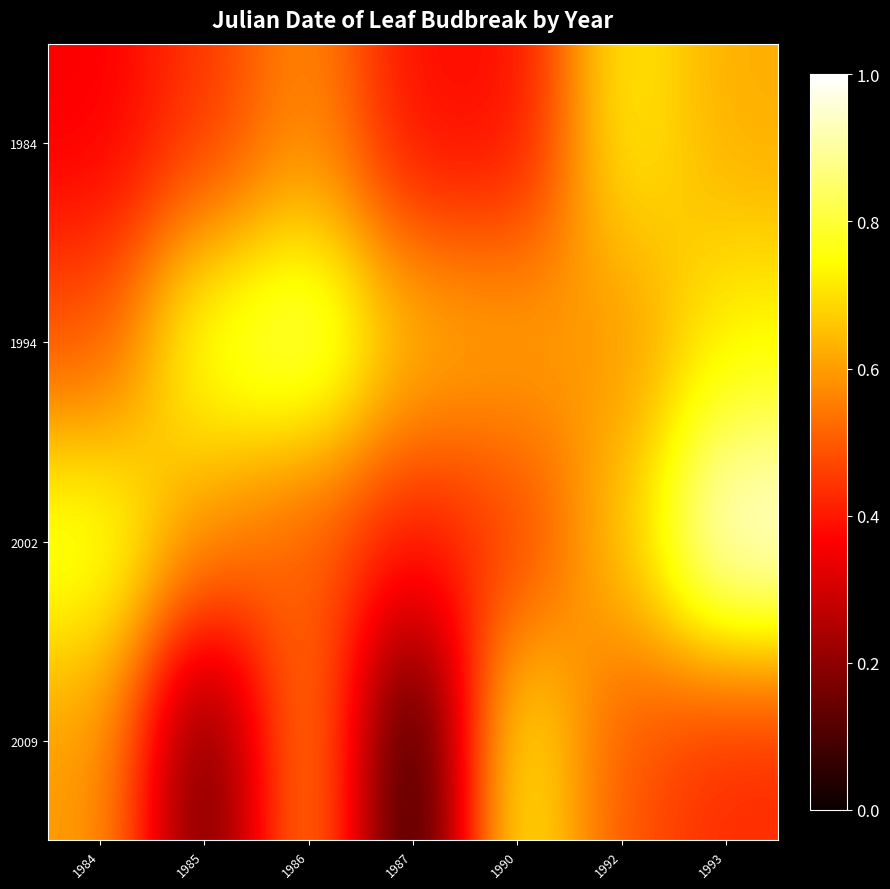

Between 1987 and 1984, which is larger?

1987